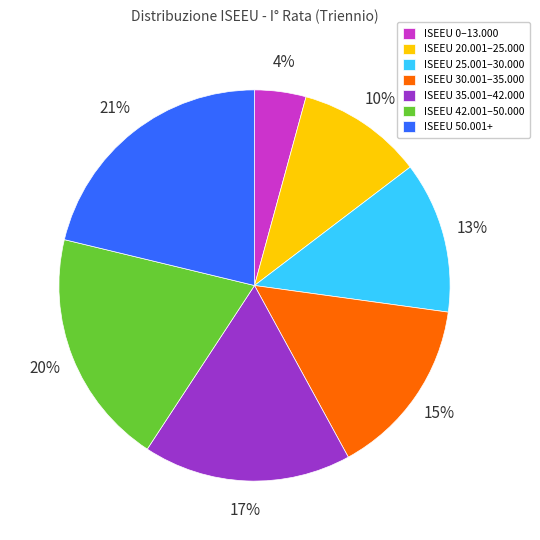

Which slice is the largest?

ISEEU 50.001+